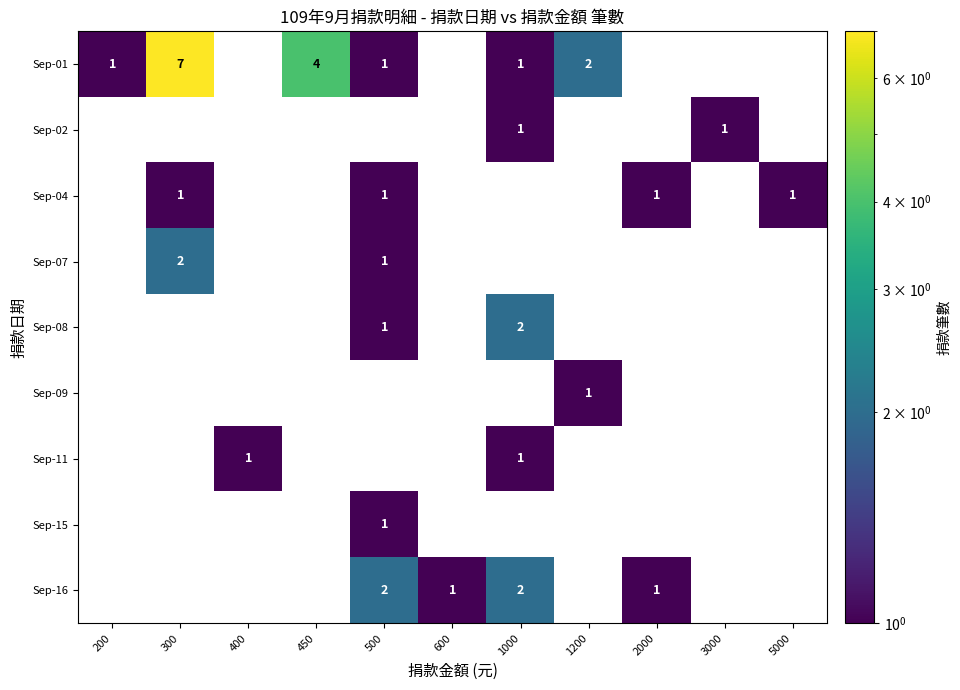

Is it true that Sep-15 equals 1 at 500?

True